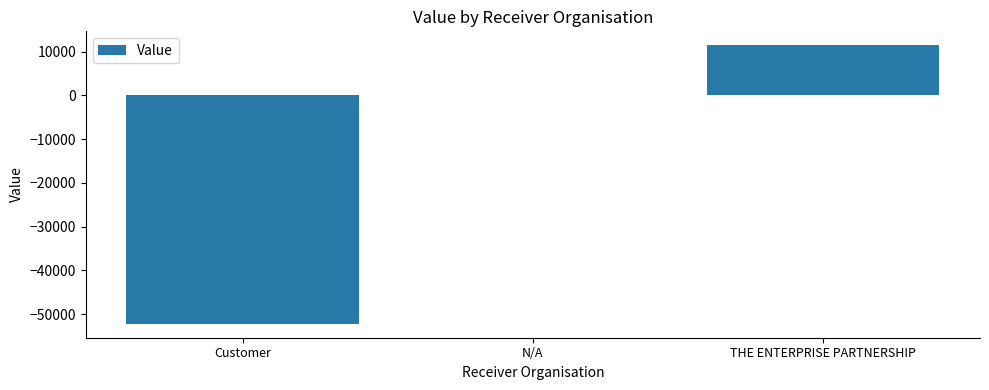

Count the values in the range -52228 to 11474.

3